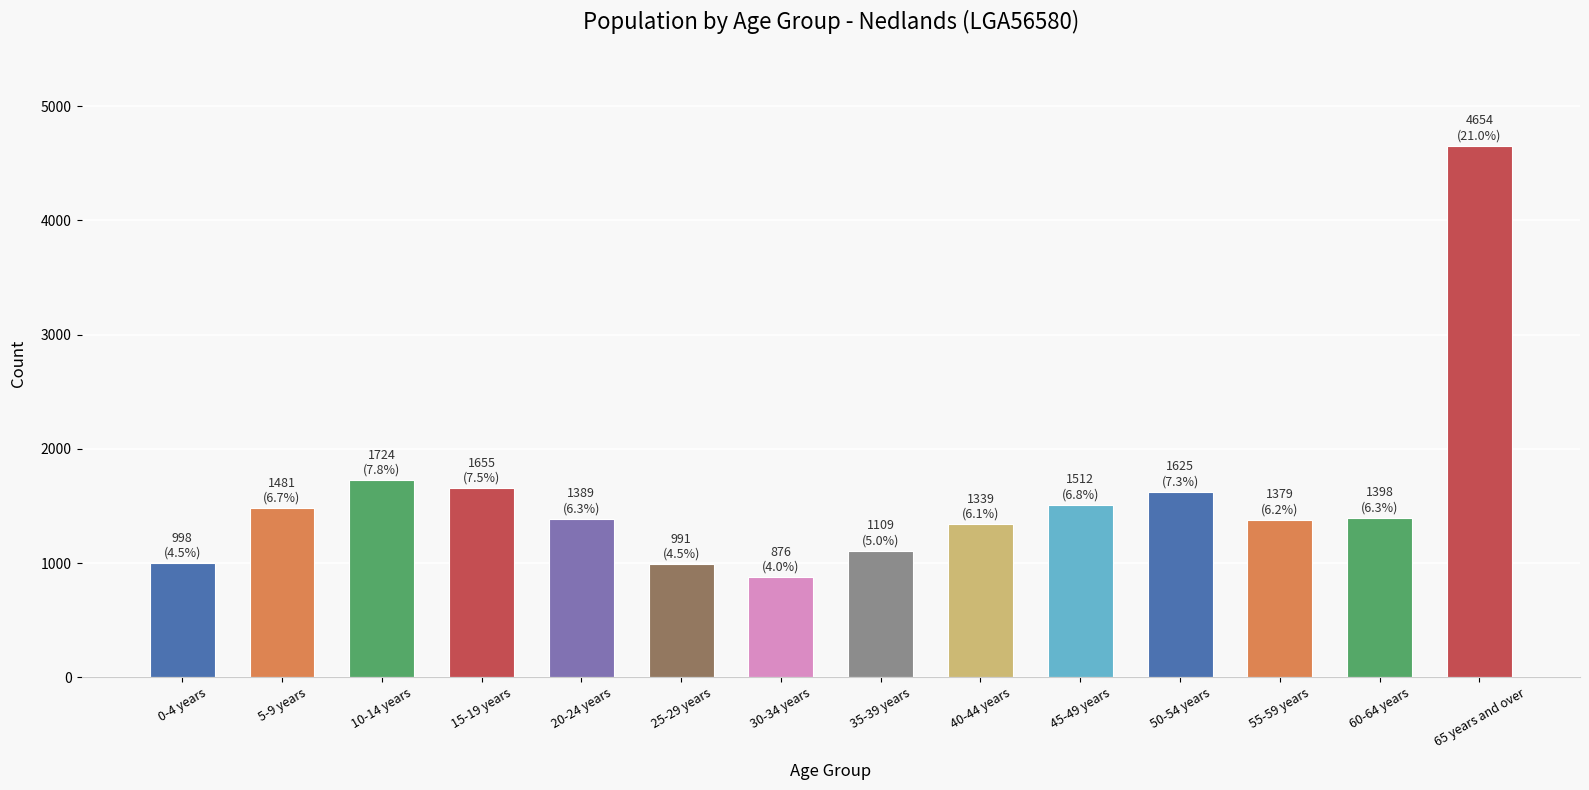

The value at 15-19 years is 1655. True or false?

True